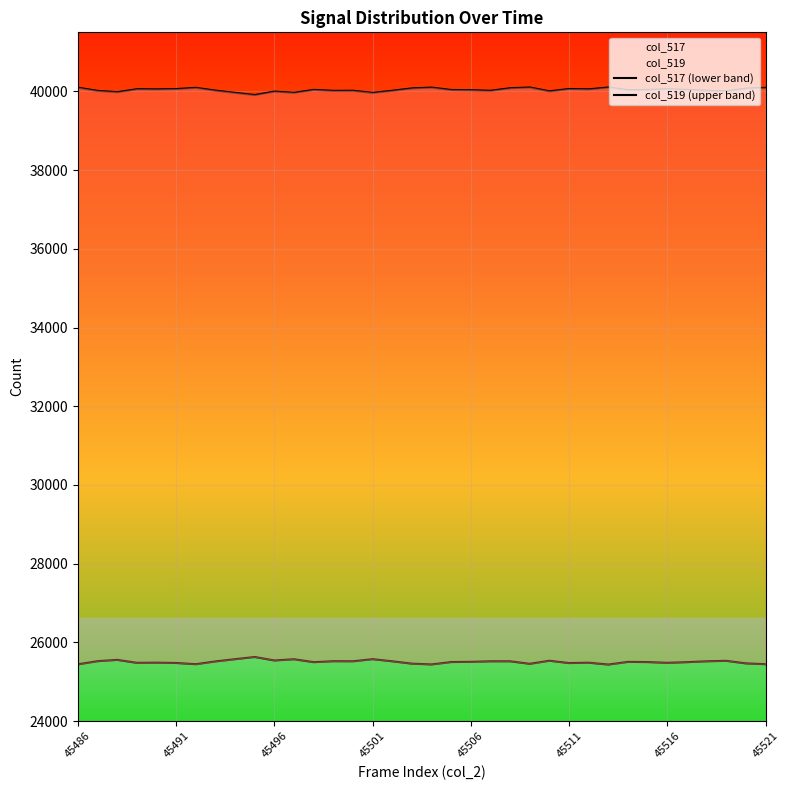

What position from the left is 34?

35